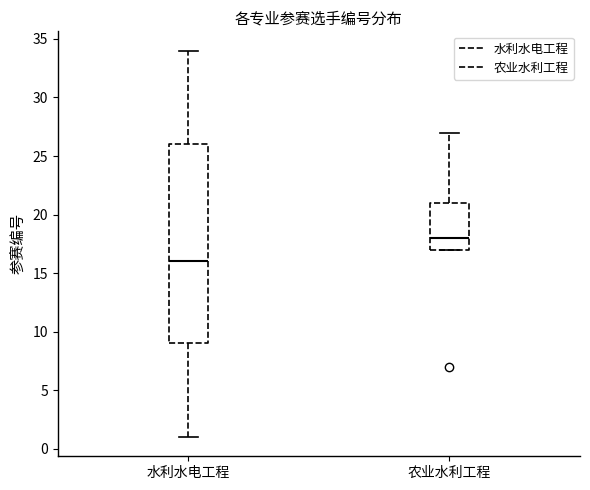

Where is the lower edge of the box for 农业水利工程 on the y-axis? The values are not printed on the chart, so give them approximately, as read against the axis.

17